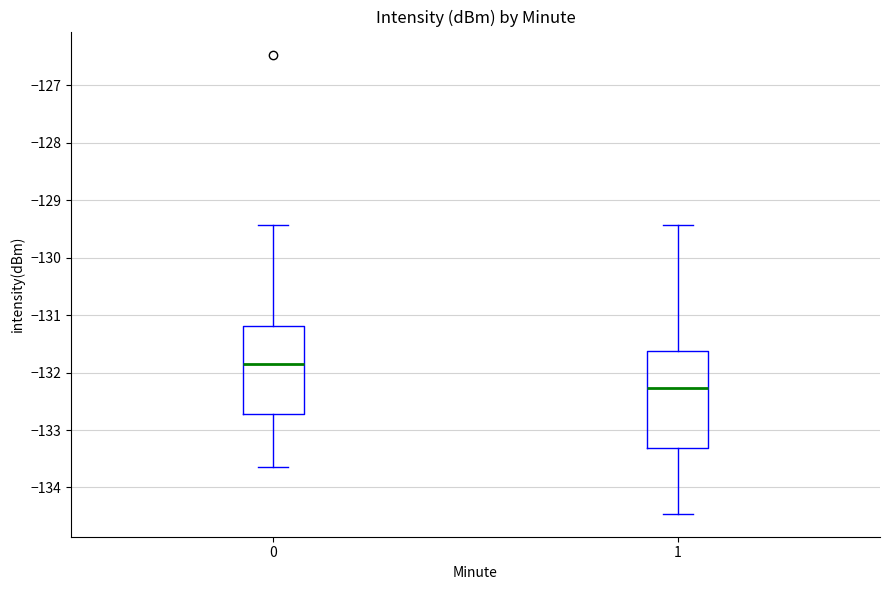

Which box is the tallest, from its lower edge to its upper edge?

1